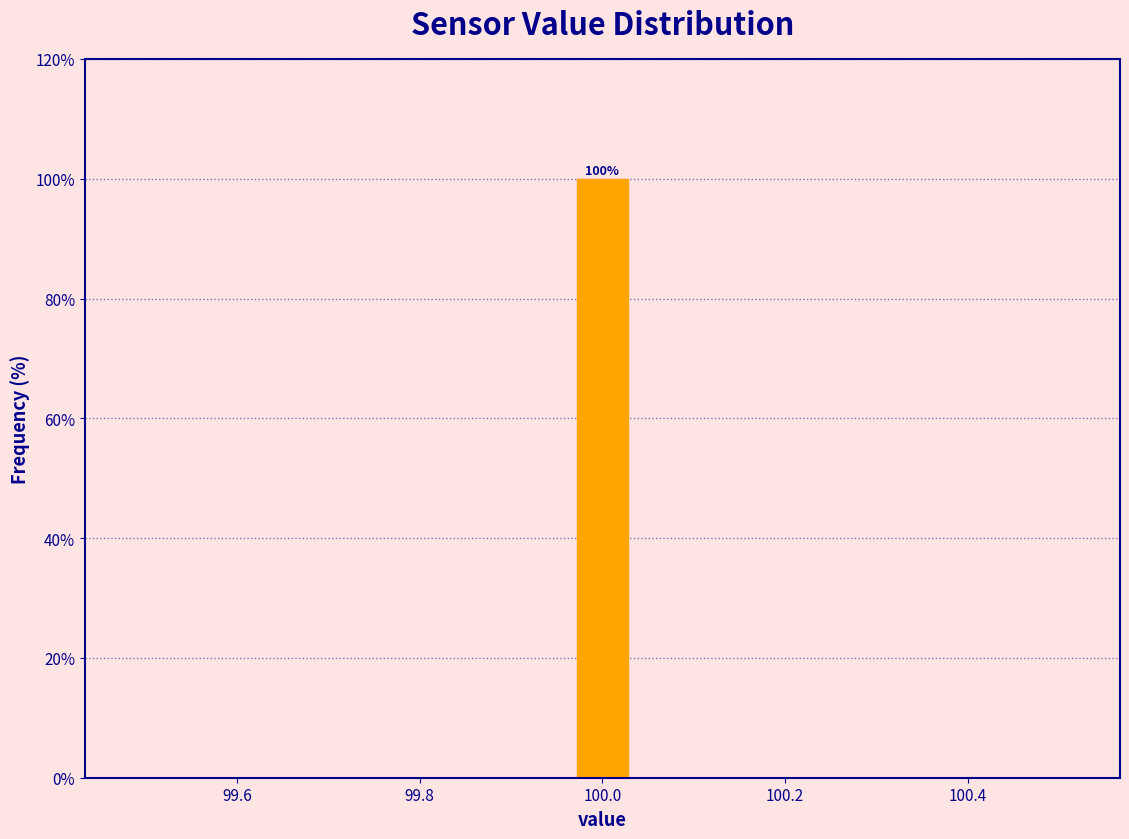

Around what value on the x-axis is the tallest bar? Give the approximate position of its centre, as read against the axis.

100.00